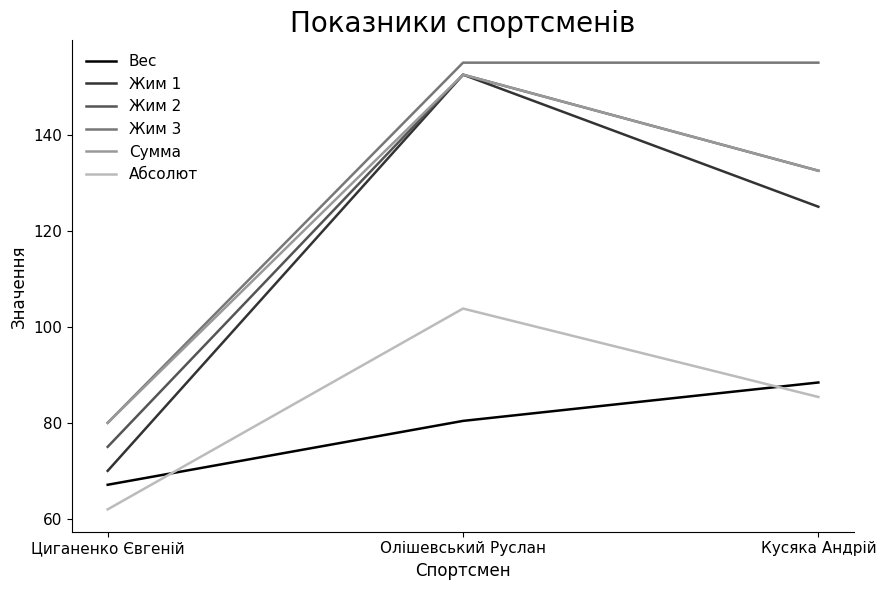

At which label does Жим 1 first exceed 125?

Олішевський Руслан